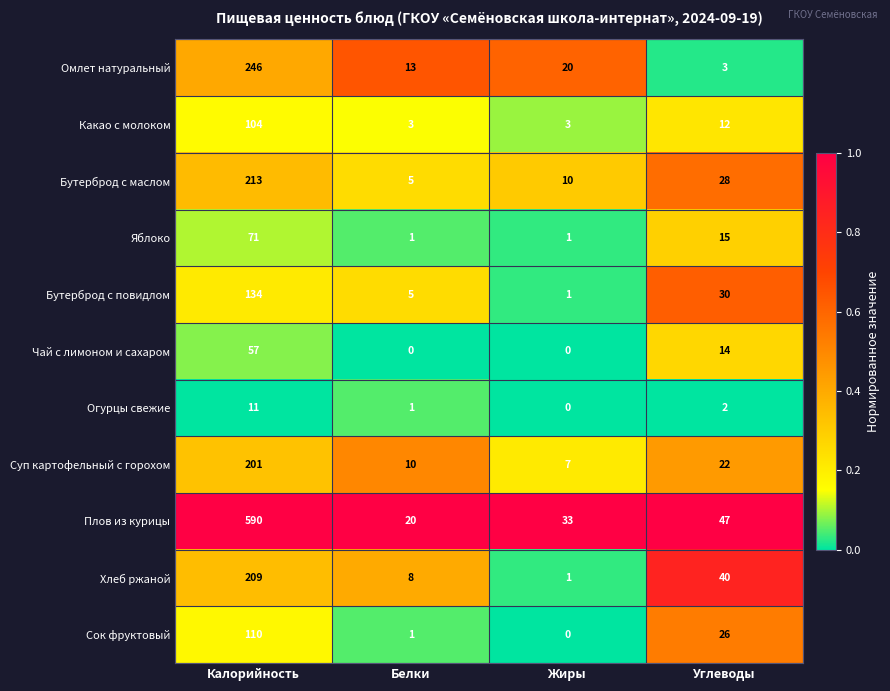

What is the spread (max minus min) of values at Углеводы?

45